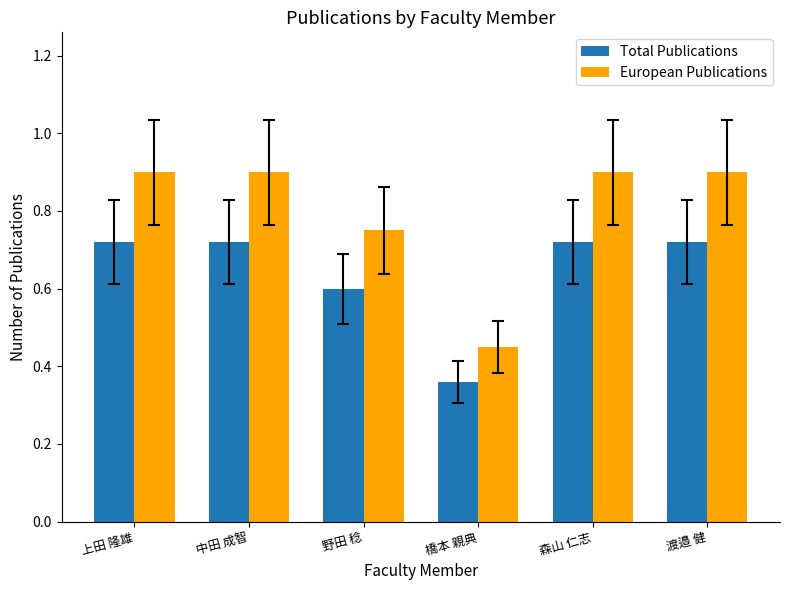

At 上田 隆雄, list the series in order from largest to smallest.

European Publications, Total Publications